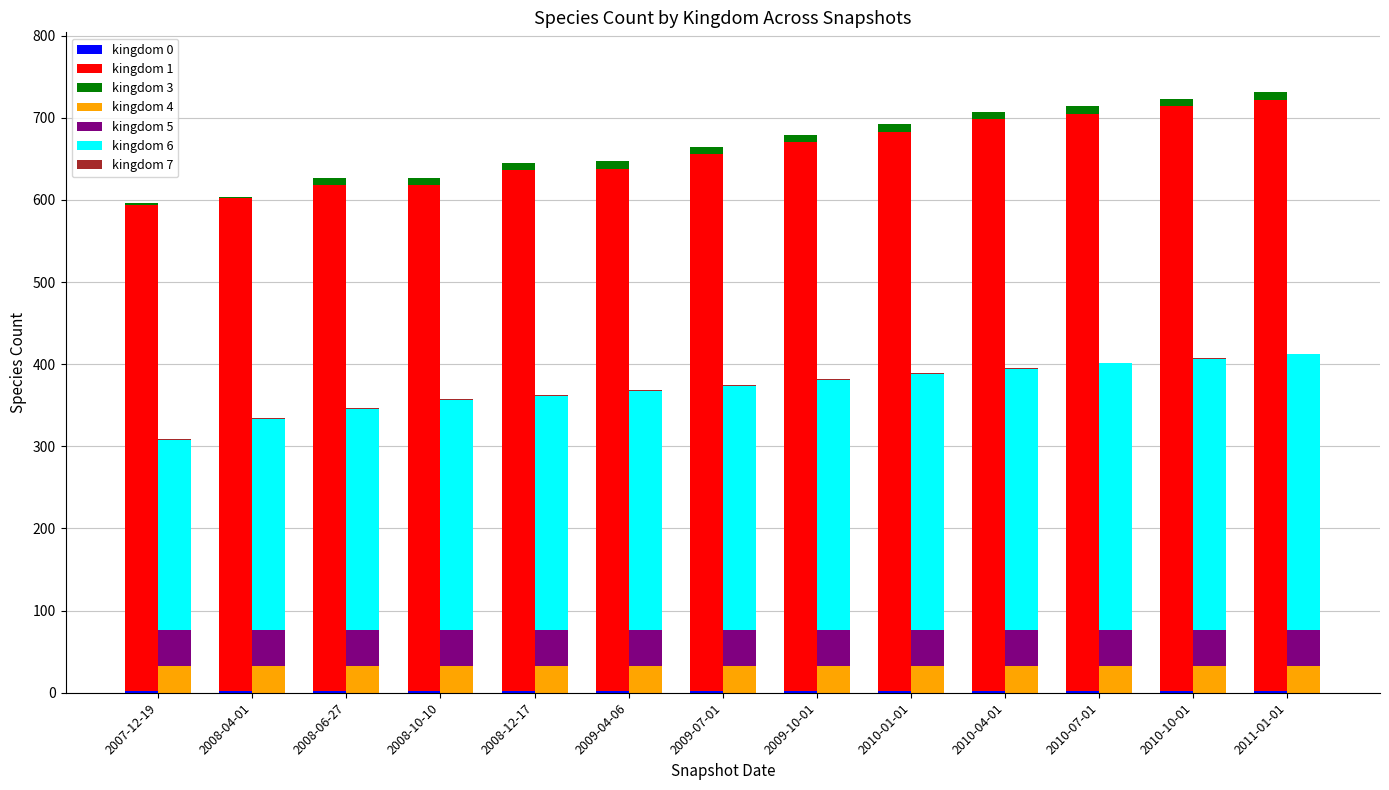

Which label corresponds to the largest value in the chart?

2011-01-01